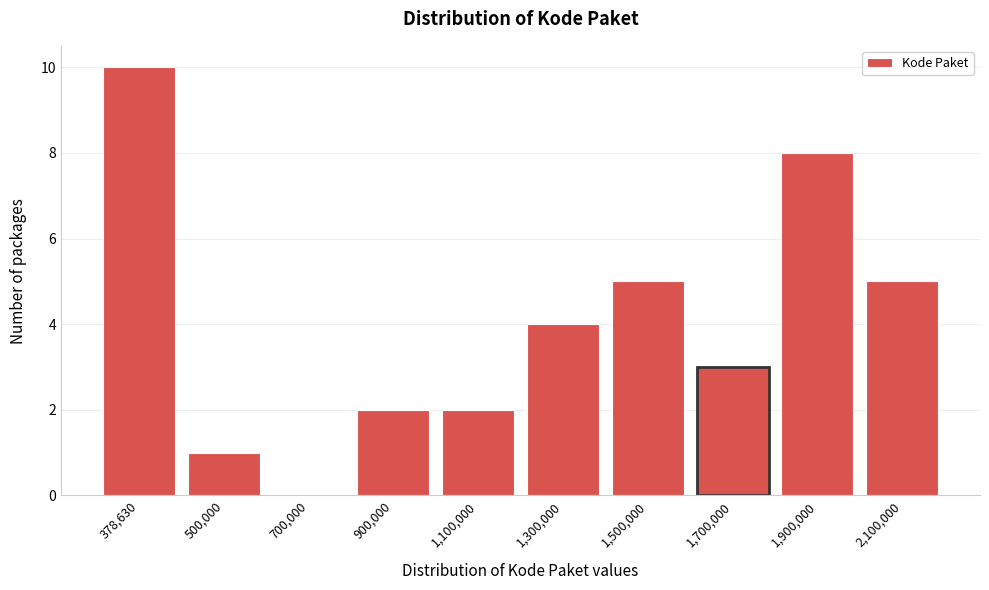

Reading left to right, what are all the values shown in this chart?

378,630=10	500,000=1	700,000=0	900,000=2	1,100,000=2	1,300,000=4	1,500,000=5	1,700,000=3	1,900,000=8	2,100,000=5